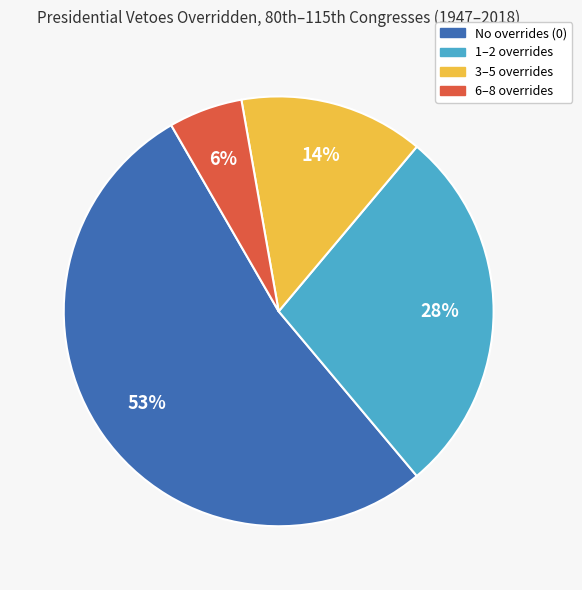

Is there a majority slice in this chart?

Yes